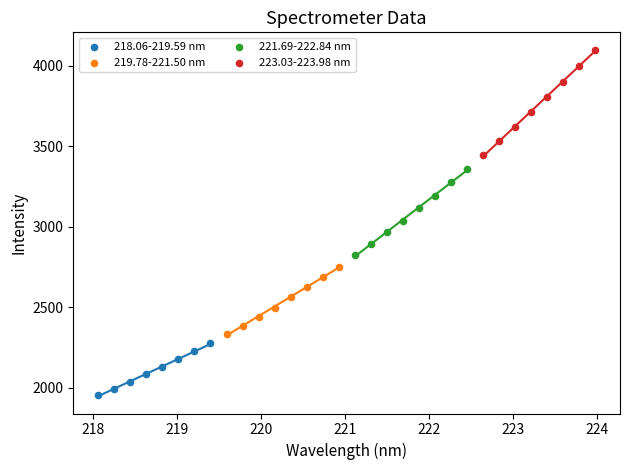

Which series reaches the maximum Y coordinate?

223.03-223.98 nm